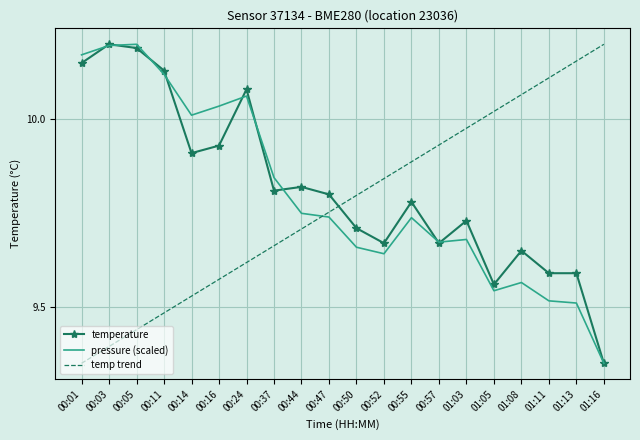

Where do temperature and temp trend first cross each other?

00:47 and 00:50